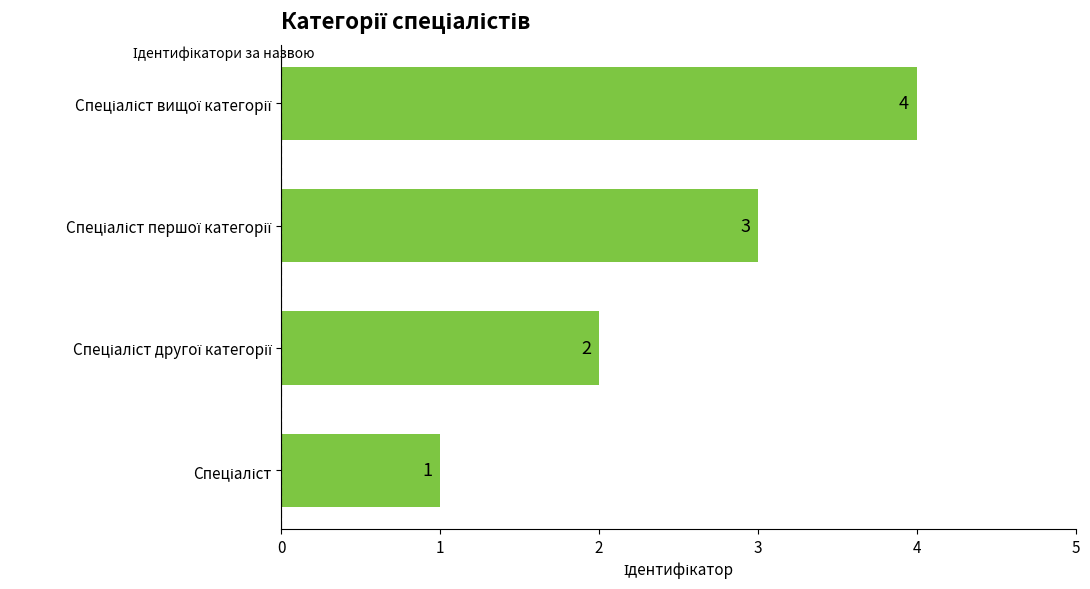

What is the sum of all values?

10